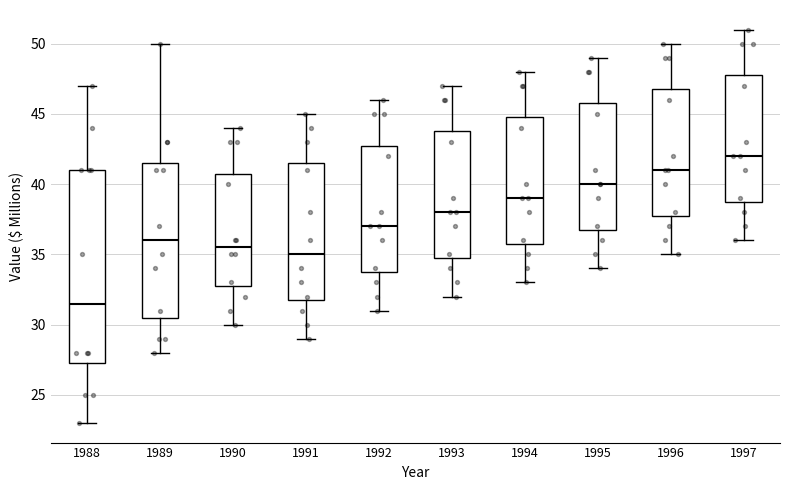

Which box's median line is the highest?

1997